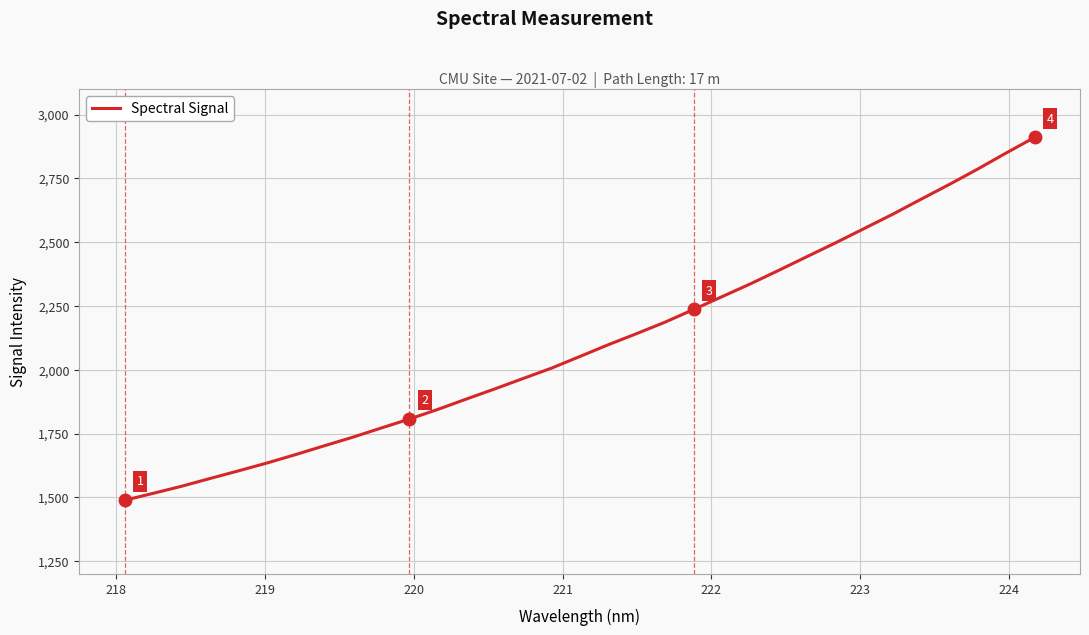

What is the smallest value displayed?

1489.0